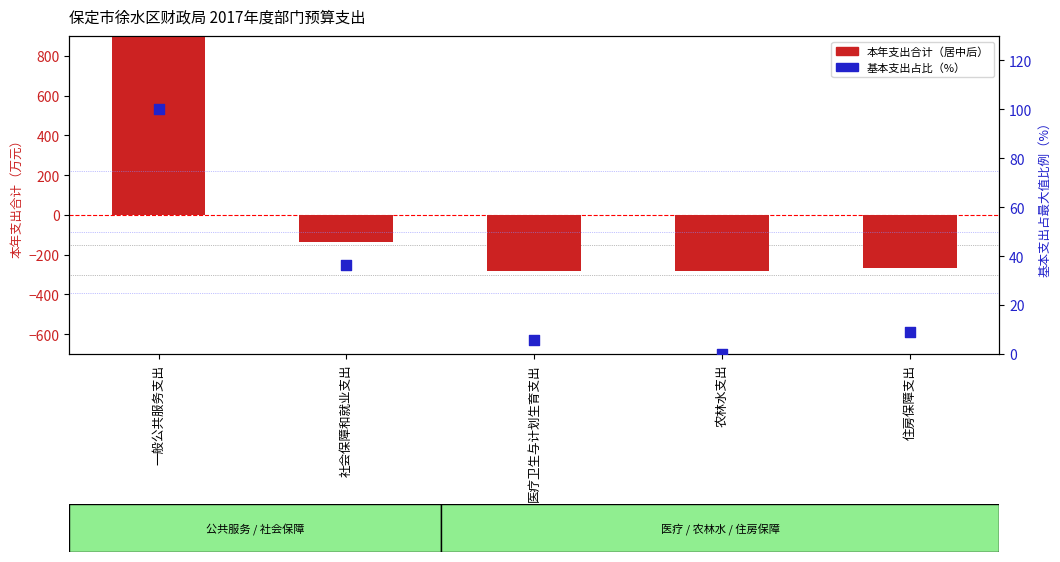

Is the value of 本年支出合计 at 住房保障支出 greater than the value of 基本支出（占比） at 农林水支出?

No